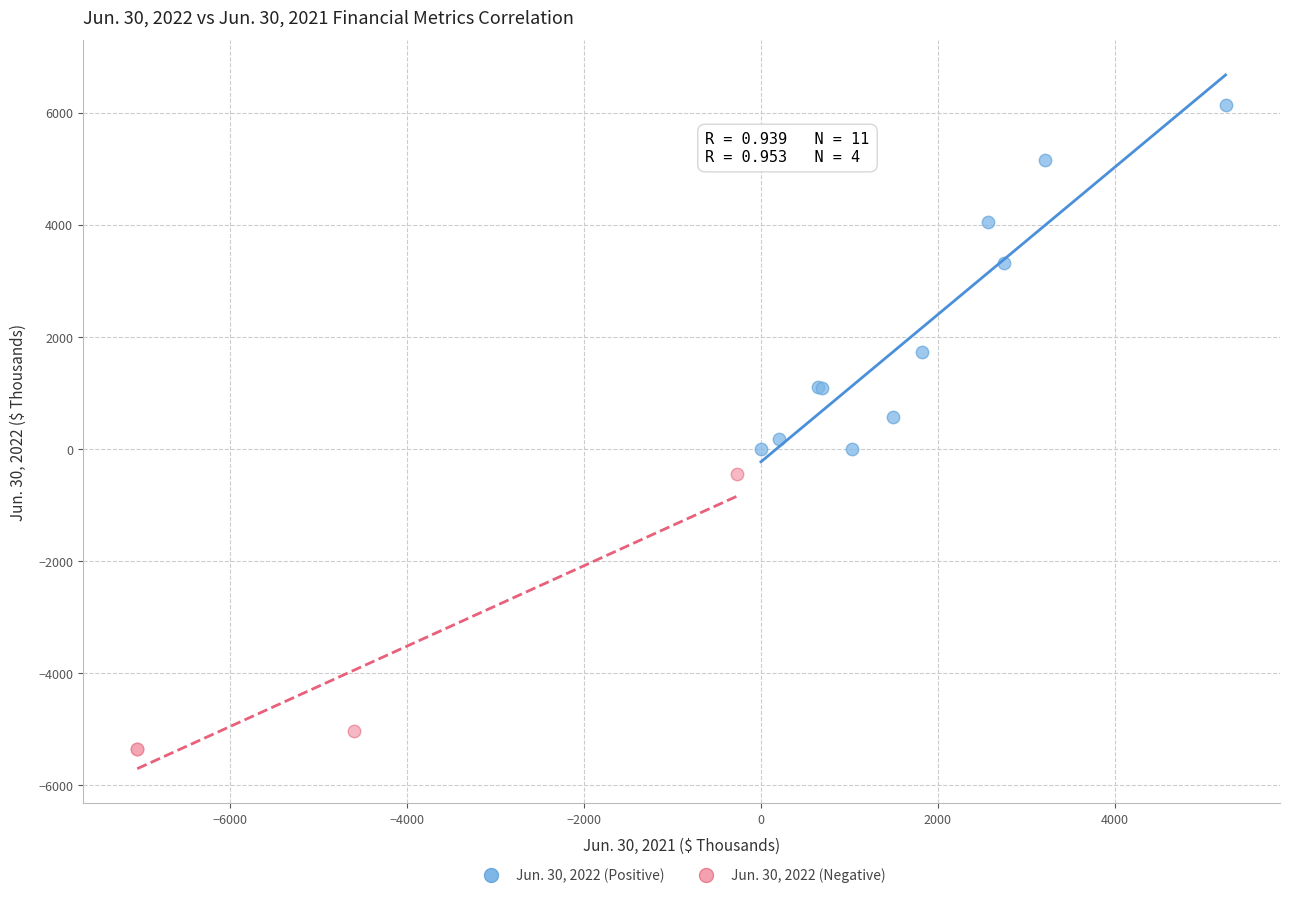

Which series has the largest Y range (max minus min)?

Jun. 30, 2022 (Positive)